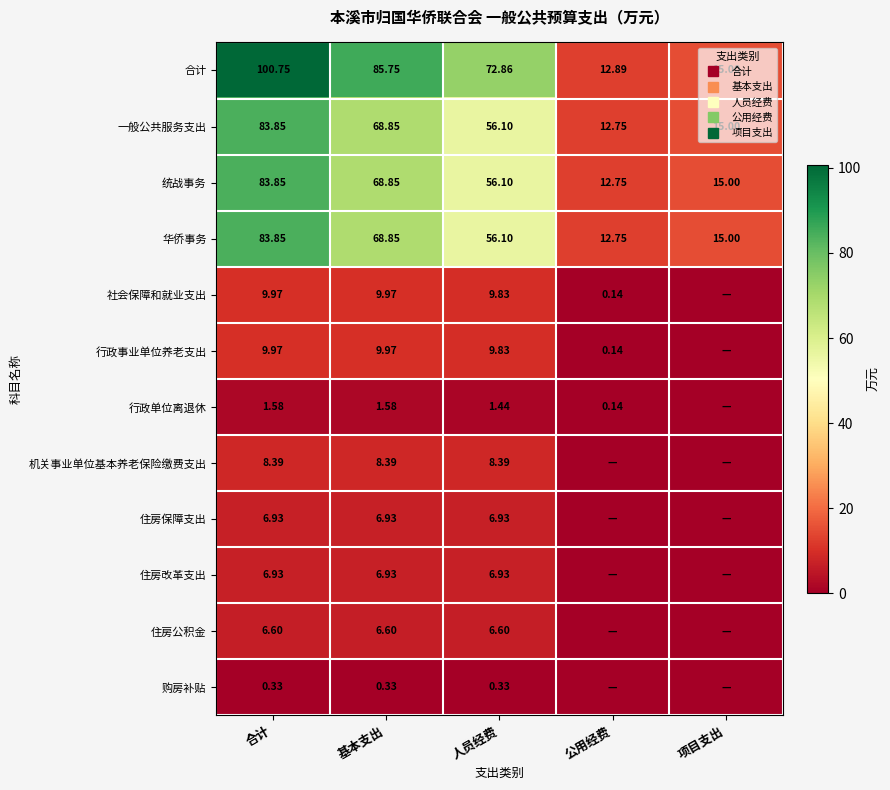

At how many categories does at least one series exceed 56?

3